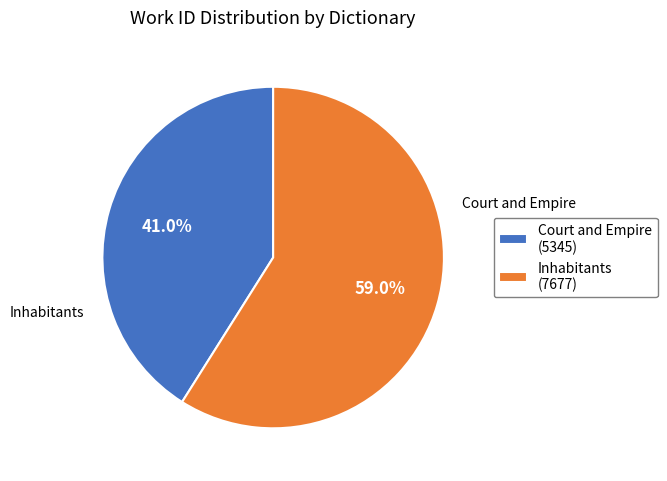

To the nearest percent, what percentage of the pie is Court and Empire?

41%